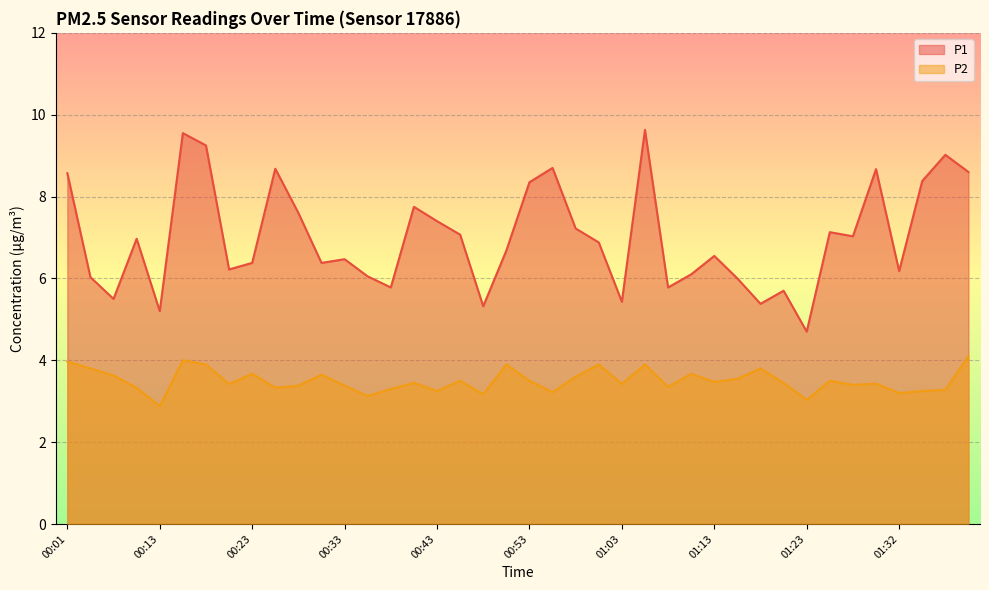

What is the value of the P1 point at the 23rd from the left?

7.2